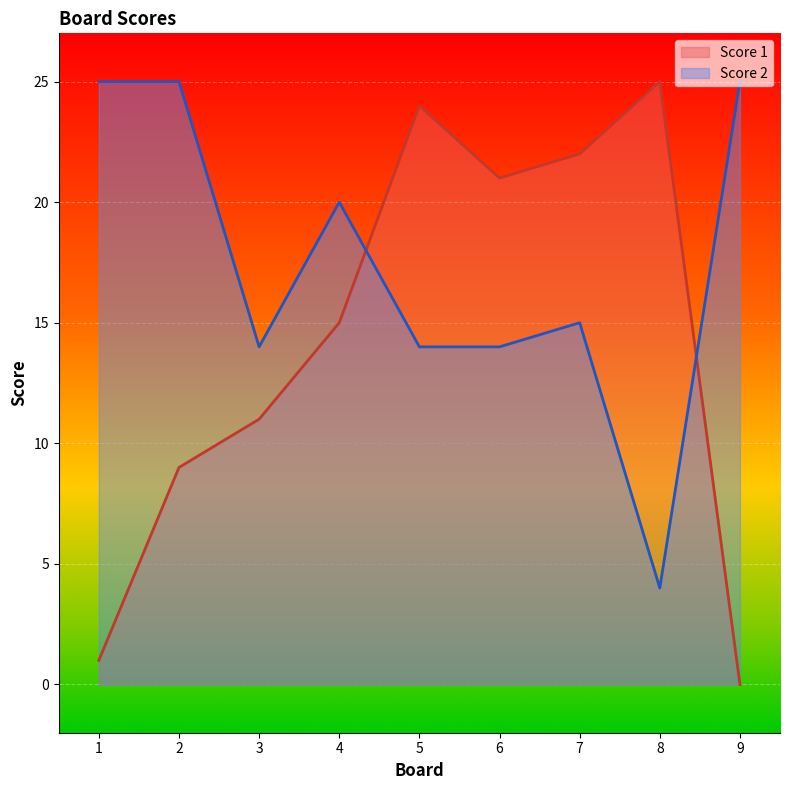

What is the approximate value of Score 1 at 8, to the nearest 10?

20